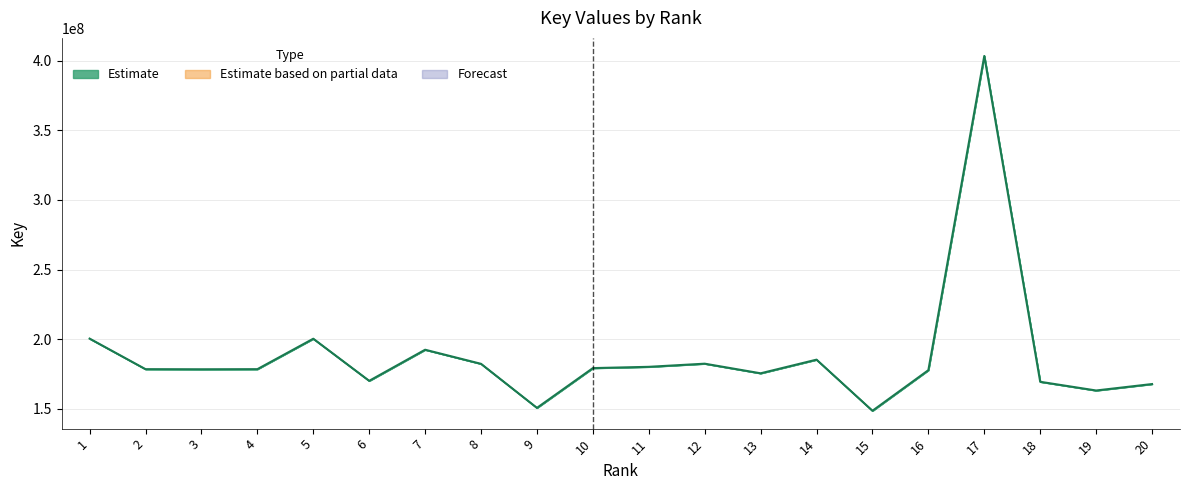

What is the smallest value displayed?

148540525